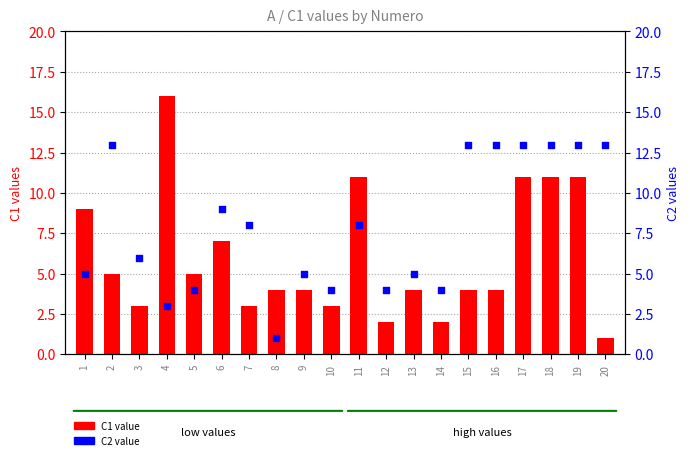

At how many categories does at least one series exceed 8?

11